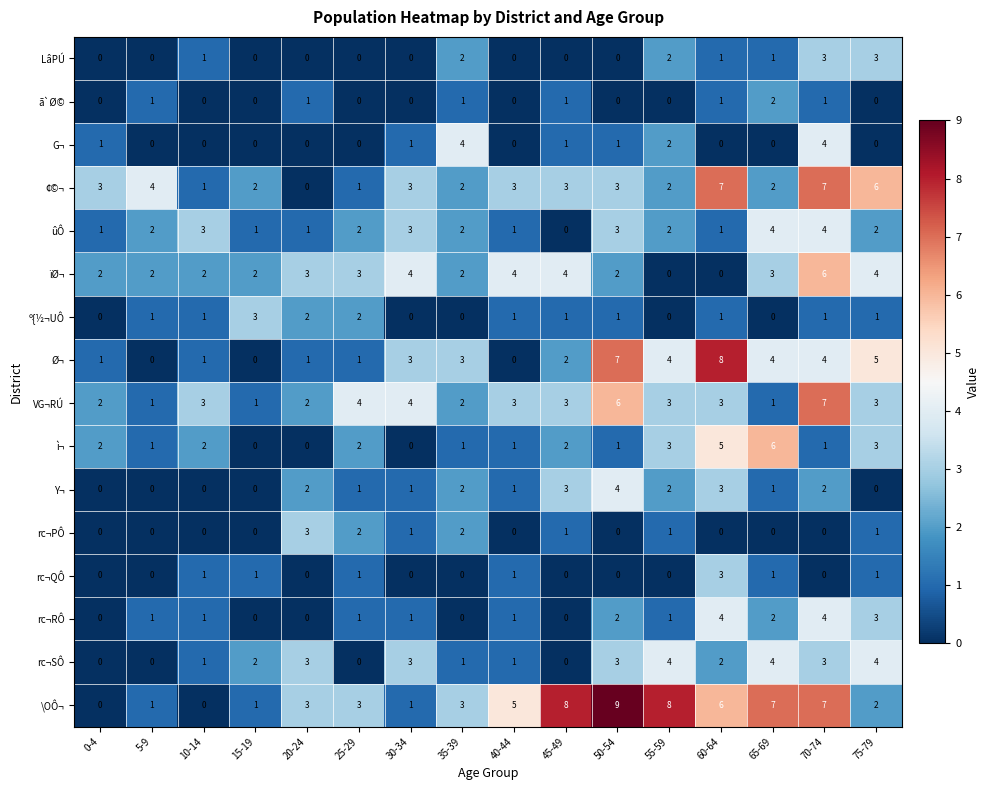

What is the maximum value shown in the chart?

9